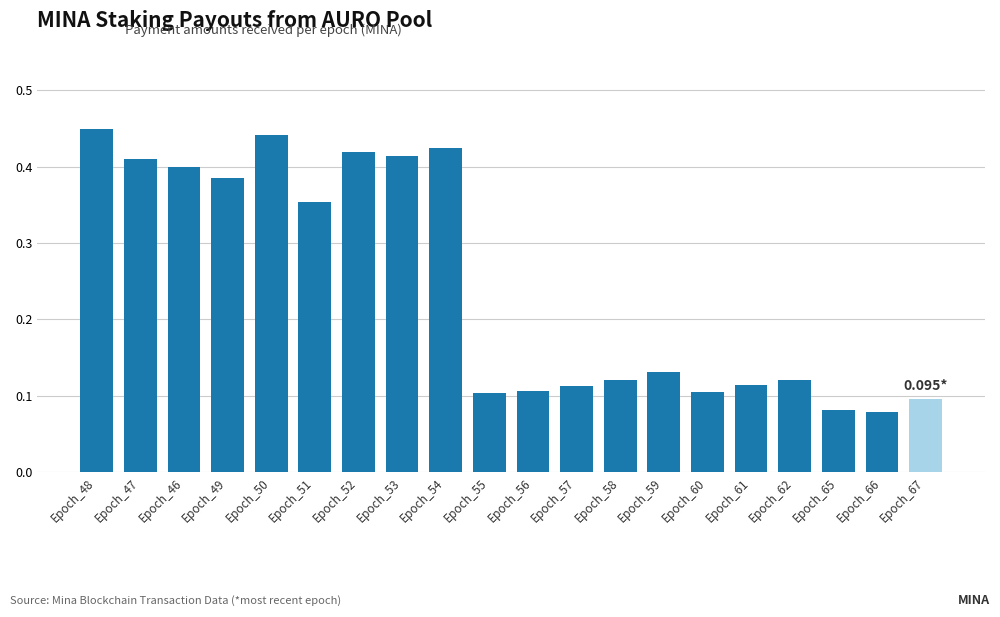

What is the sum of all values?

4.9